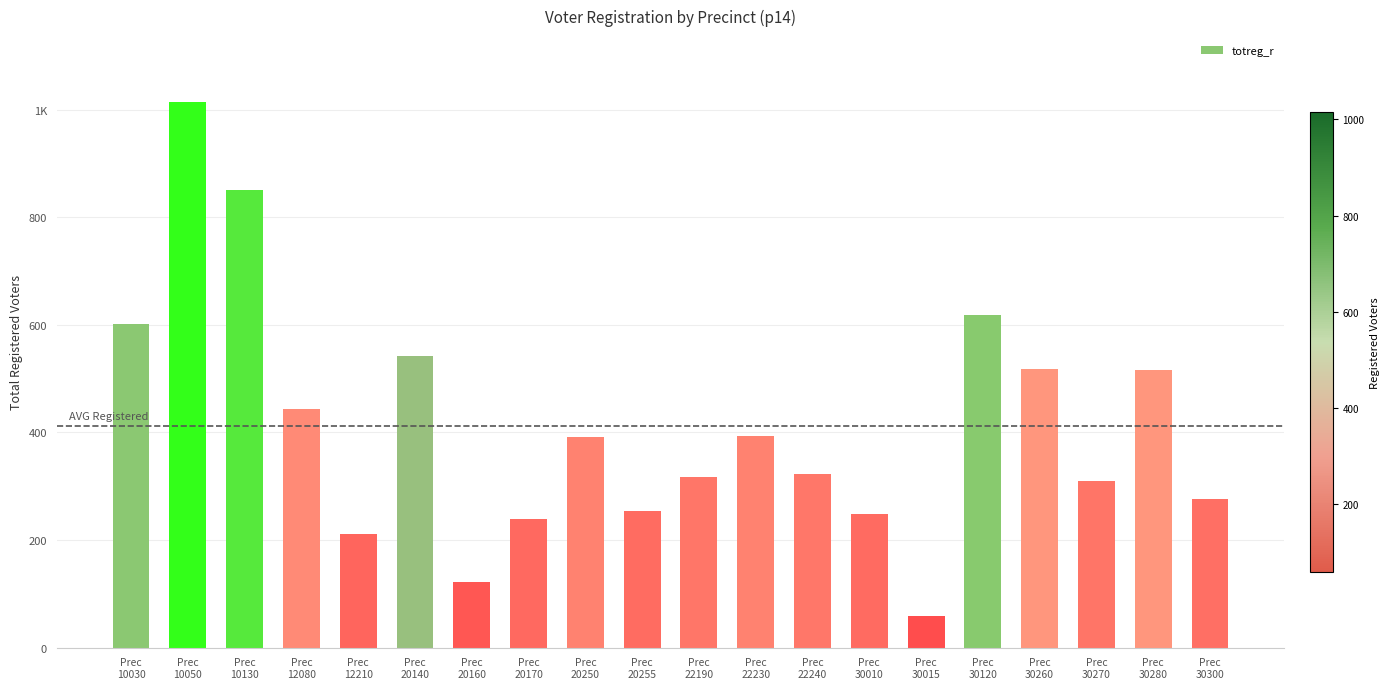

What is the difference between the maximum and minimum values?

956